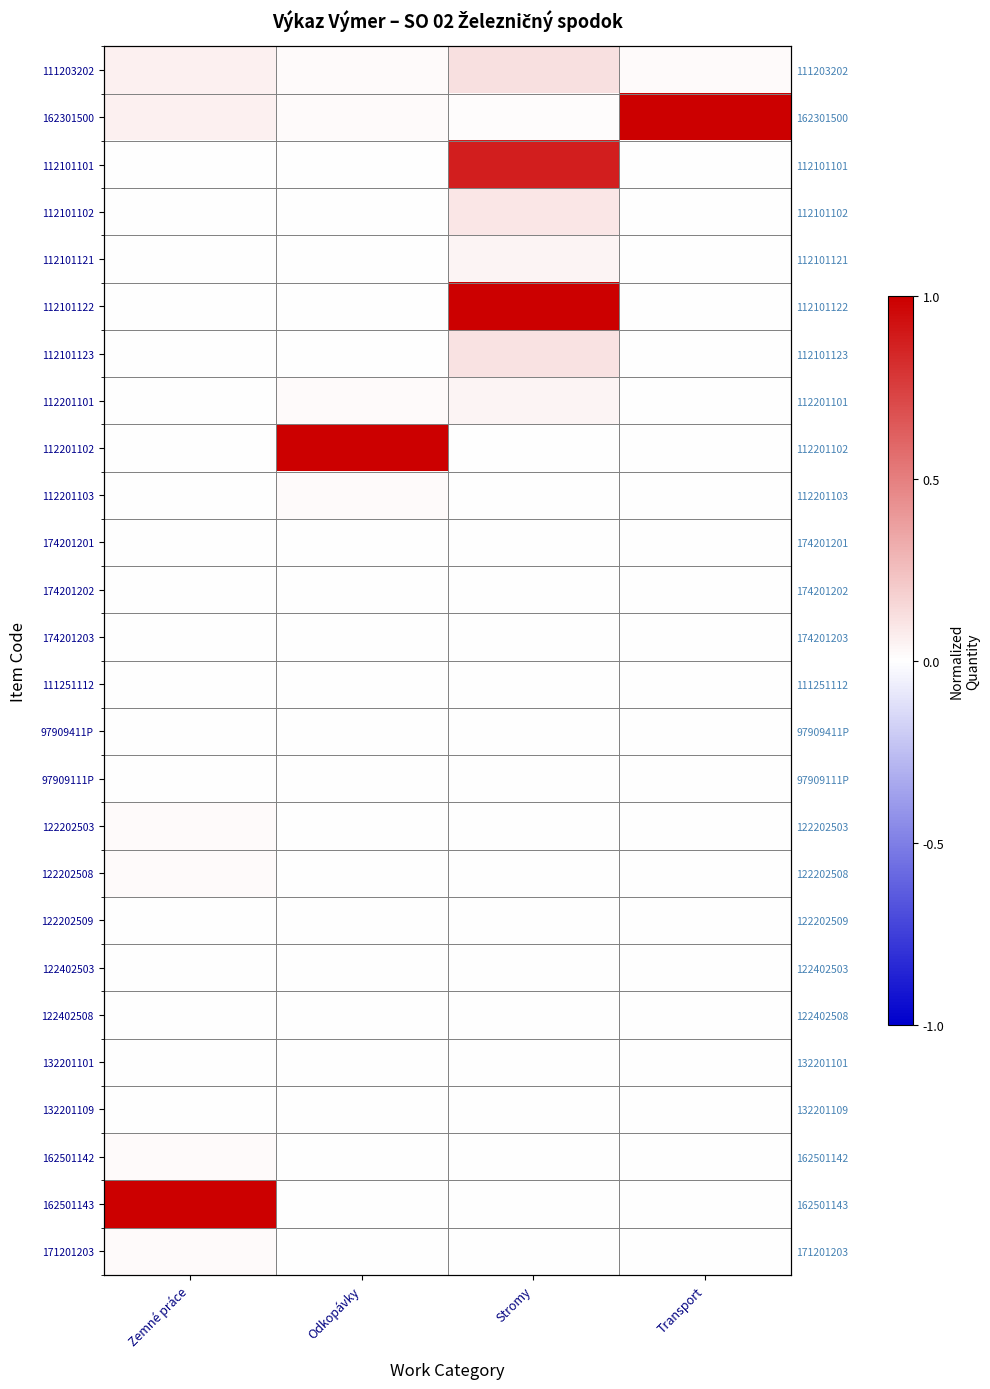

How many values in the 132201109 series exceed 0?

1